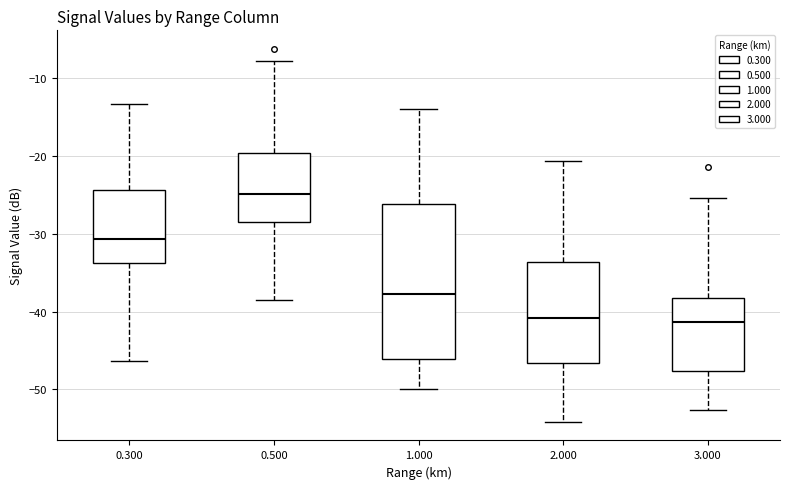

Reading left to right, transcribe this box plot: for each box, give where its median line is, the range the box spans, and where its two whiskers end, as read against the y-axis. The values are not printed on the chart, so give them approximately, as read against the axis.

0.300: median -31, box -34 to -24, whiskers -46 to -13
0.500: median -25, box -28 to -20, whiskers -38 to -8
1.000: median -38, box -46 to -26, whiskers -50 to -14
2.000: median -41, box -47 to -34, whiskers -54 to -21
3.000: median -41, box -48 to -38, whiskers -53 to -25